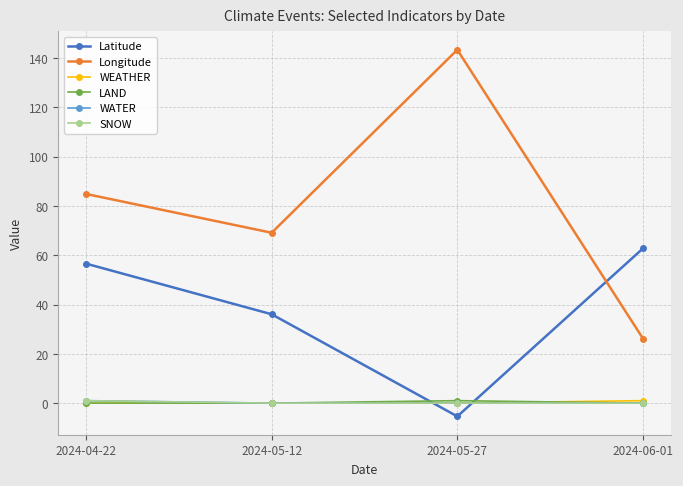

What is the value of the WATER point at the 1st from the left?

1.0